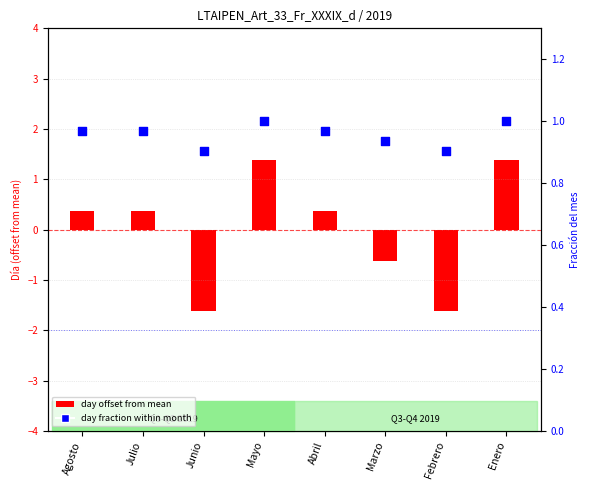

Which series has the widest spread of Y values?

day offset